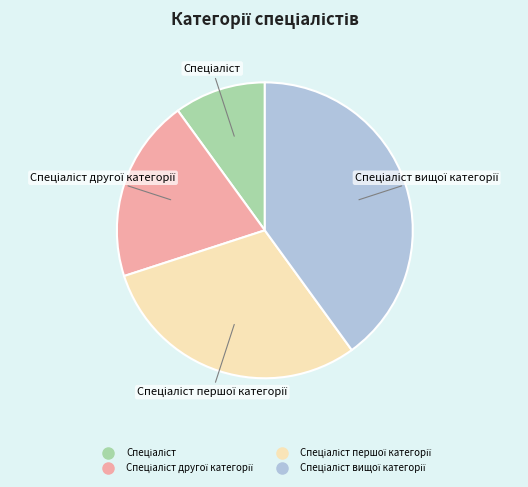

Does any single category account for the majority?

No